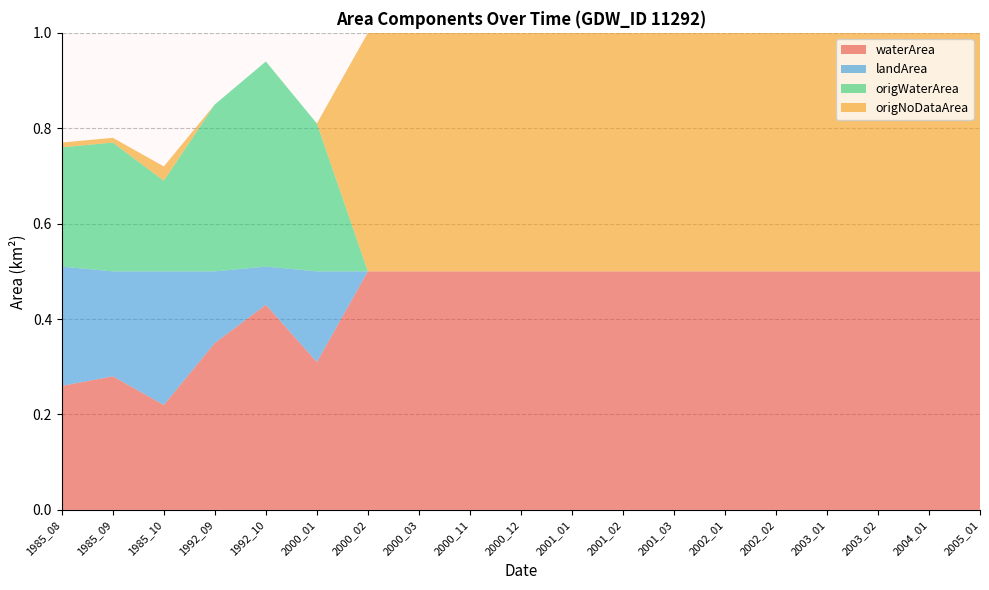

Reading right to left, extract all data points from this chart.

waterArea: 0.5	0.5	0.5	0.5	0.5	0.5	0.5	0.5	0.5	0.5	0.5	0.5	0.5	0.3	0.4	0.3	0.2	0.3	0.3
landArea: 0.0	0.0	0.0	0.0	0.0	0.0	0.0	0.0	0.0	0.0	0.0	0.0	0.0	0.2	0.1	0.1	0.3	0.2	0.2
origWaterArea: 0.0	0.0	0.0	0.0	0.0	0.0	0.0	0.0	0.0	0.0	0.0	0.0	0.0	0.3	0.4	0.3	0.2	0.3	0.2
origNoDataArea: 0.5	0.5	0.5	0.5	0.5	0.5	0.5	0.5	0.5	0.5	0.5	0.5	0.5	0.0	0.0	0.0	0.0	0.0	0.0